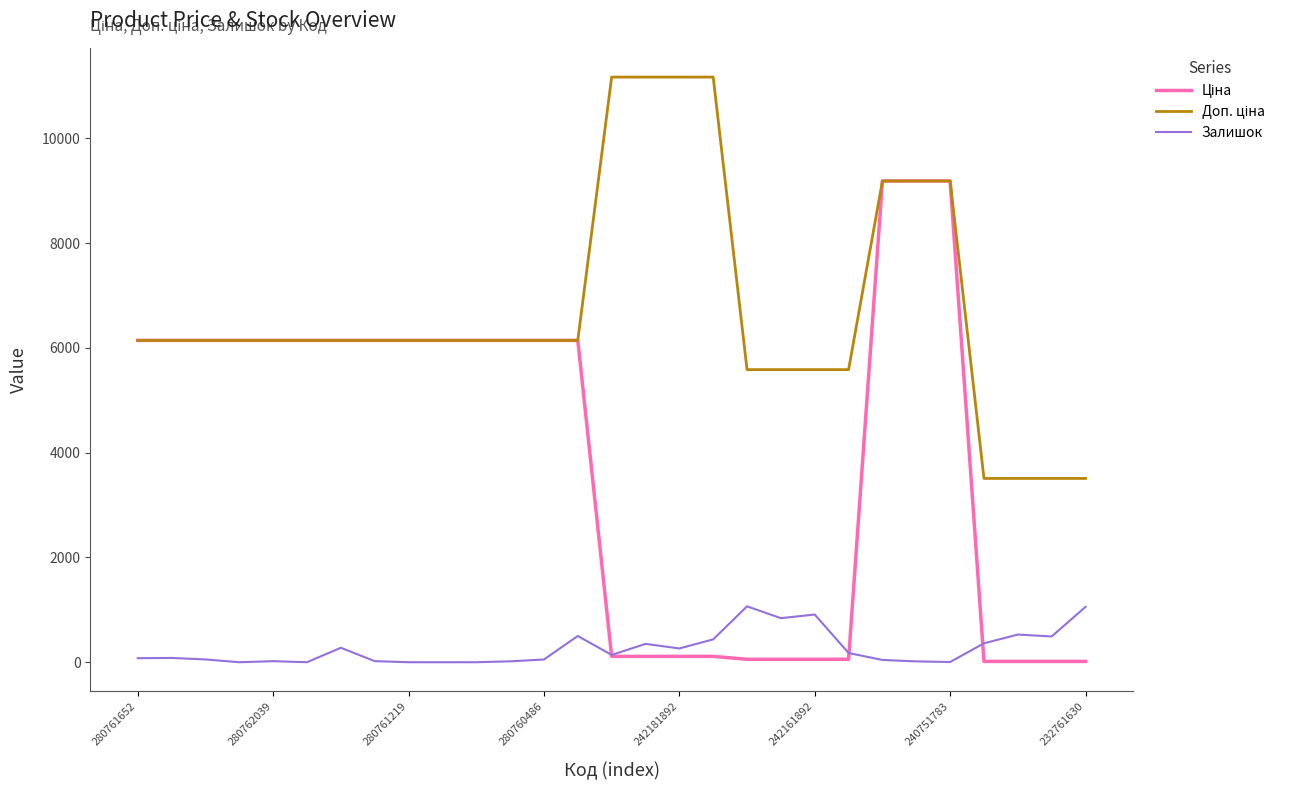

What is the maximum value shown in the chart?

11169.0